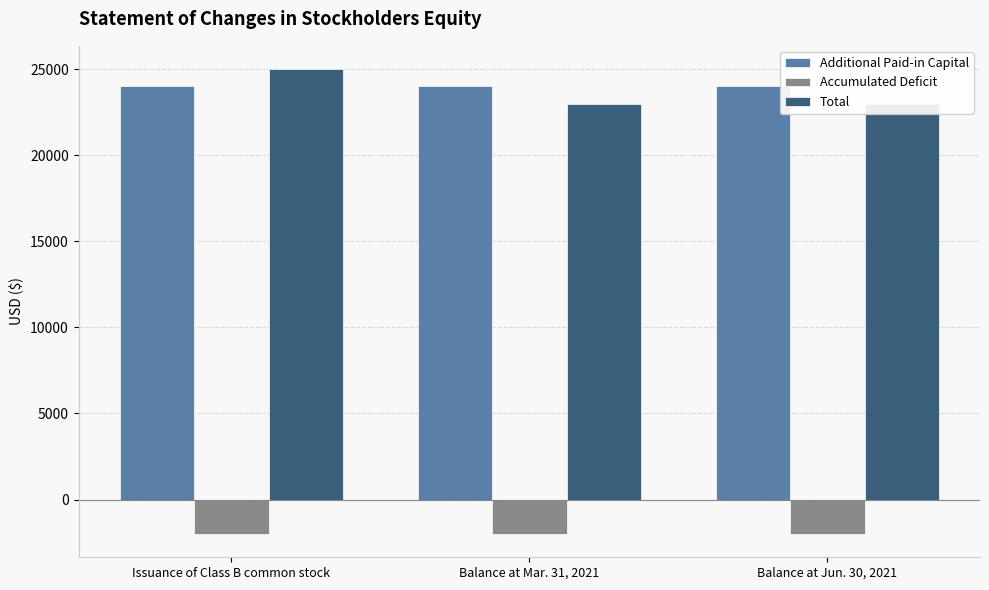

Which series has the largest range (max minus min)?

Total